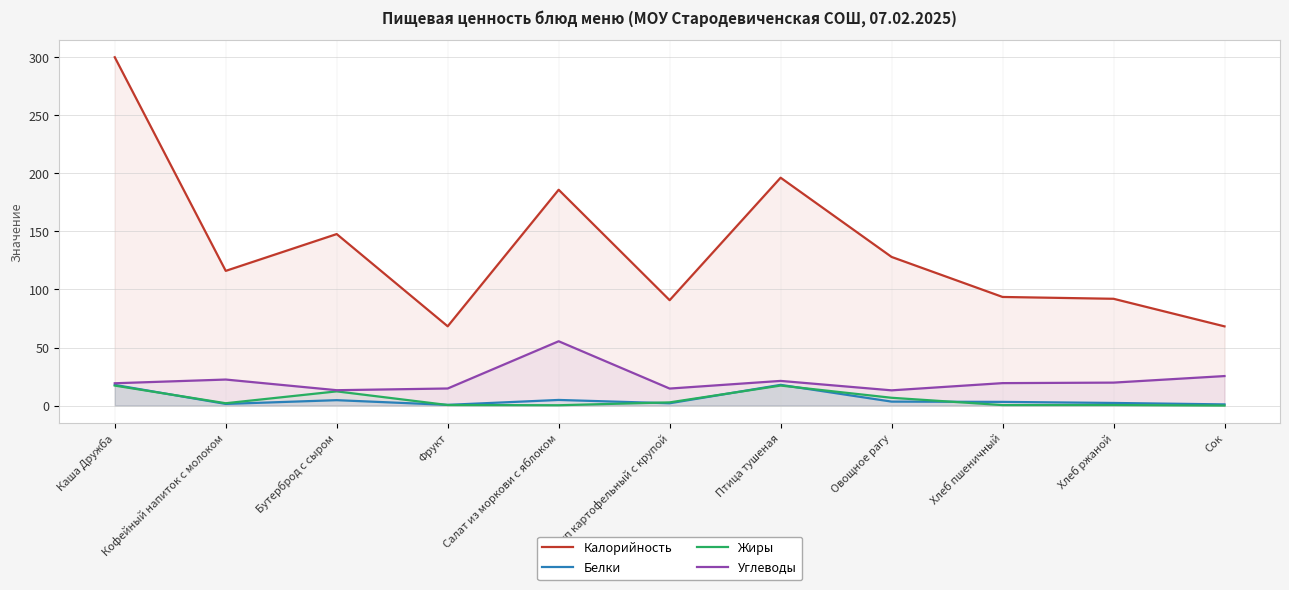

What is the difference between the maximum and minimum values in the Калорийность series?

231.8